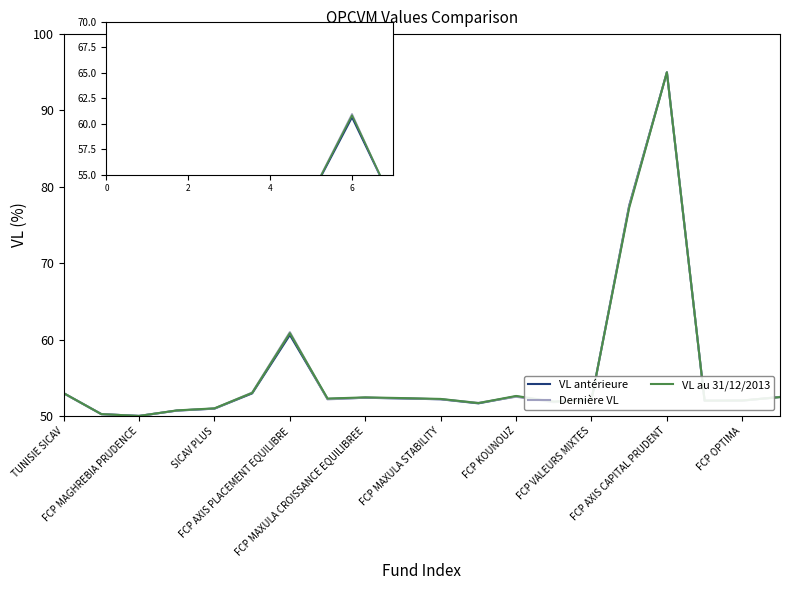

What is the lowest value of the VL antérieure series?

50.0